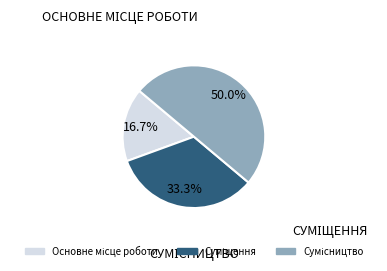

How many slices are in this pie chart?

3